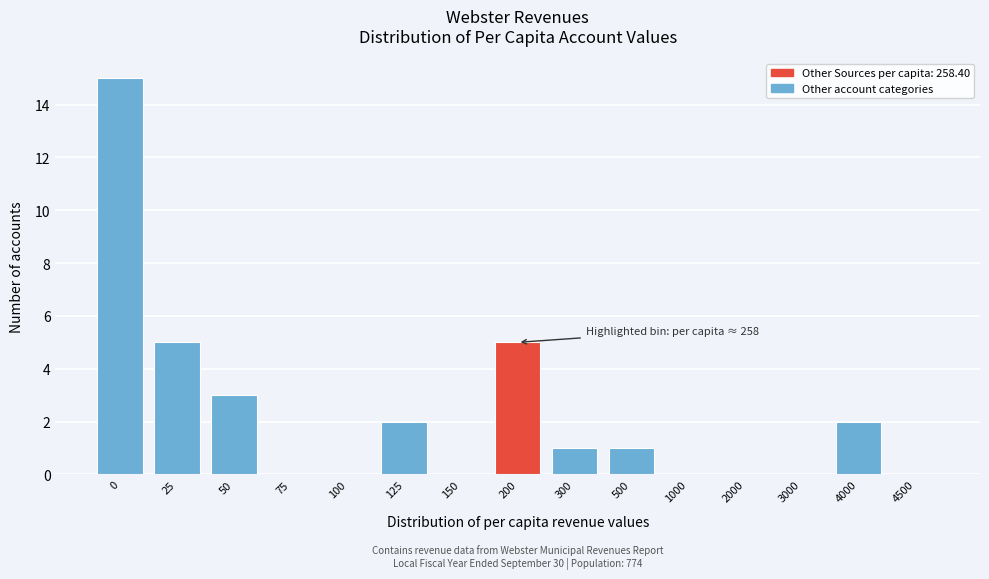

Reading right to left, extract all data points from this chart.

4500=0	4000=2	3000=0	2000=0	1000=0	500=1	300=1	200=5	150=0	125=2	100=0	75=0	50=3	25=5	0=15